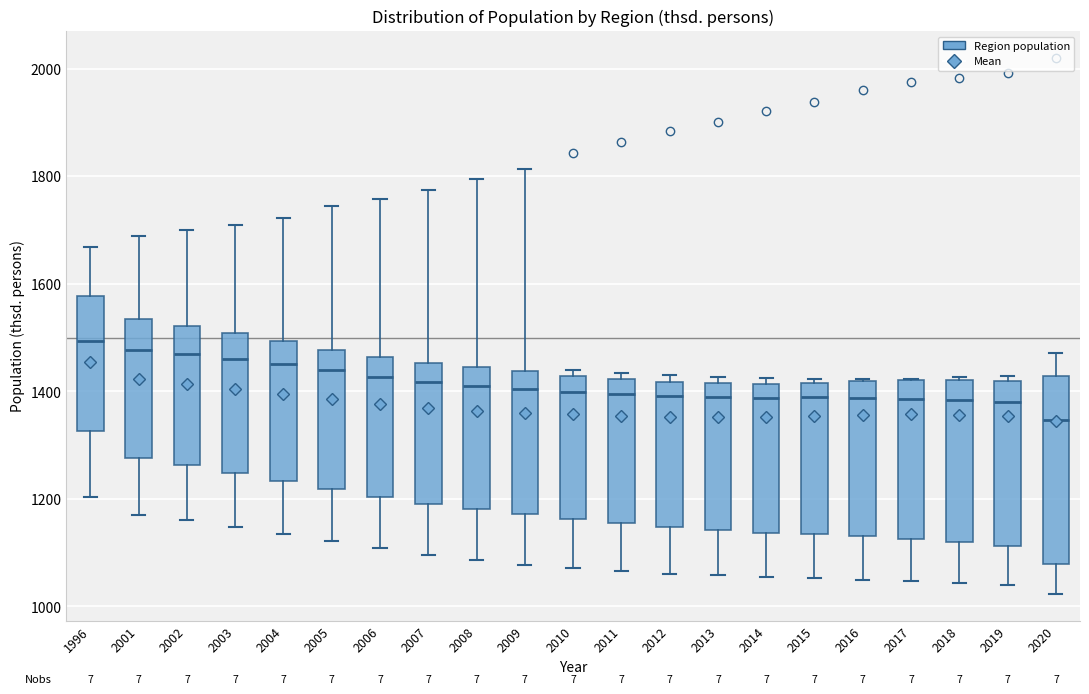

Reading left to right, transcribe this box plot: for each box, give where its median line is, the range the box spans, and where its two whiskers end, as read against the y-axis. The values are not printed on the chart, so give them approximately, as read against the axis.

1996: median 1500, box 1320 to 1580, whiskers 1200 to 1660
2001: median 1480, box 1280 to 1540, whiskers 1180 to 1680
2002: median 1460, box 1260 to 1520, whiskers 1160 to 1700
2003: median 1460, box 1240 to 1500, whiskers 1140 to 1700
2004: median 1460, box 1240 to 1500, whiskers 1140 to 1720
2005: median 1440, box 1220 to 1480, whiskers 1120 to 1740
2006: median 1420, box 1200 to 1460, whiskers 1100 to 1760
2007: median 1420, box 1200 to 1460, whiskers 1100 to 1780
2008: median 1400, box 1180 to 1440, whiskers 1080 to 1800
2009: median 1400, box 1180 to 1440, whiskers 1080 to 1820
2010: median 1400, box 1160 to 1420, whiskers 1080 to 1440
2011: median 1400, box 1160 to 1420, whiskers 1060 to 1440
2012: median 1400, box 1140 to 1420, whiskers 1060 to 1420 (just above the box's upper edge)
2013: median 1400, box 1140 to 1420, whiskers 1060 to 1420 (just above the box's upper edge)
2014: median 1380, box 1140 to 1420, whiskers 1060 to 1420 (just above the box's upper edge)
2015: median 1380, box 1140 to 1420, whiskers 1060 to 1420 (just above the box's upper edge)
2016: median 1380, box 1140 to 1420, whiskers 1060 to 1420
2017: median 1380, box 1120 to 1420, whiskers 1040 to 1420
2018: median 1380, box 1120 to 1420, whiskers 1040 to 1420
2019: median 1380, box 1120 to 1420, whiskers 1040 to 1420 (just above the box's upper edge)
2020: median 1340, box 1080 to 1420, whiskers 1020 to 1480